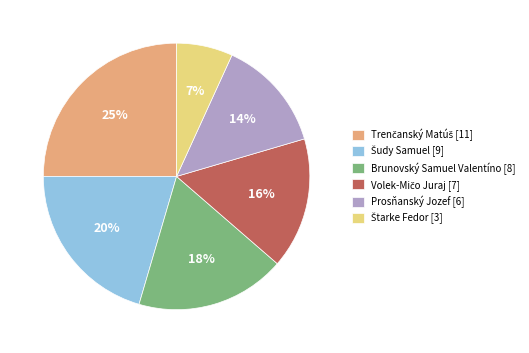

Is Brunovský Samuel Valentíno [8] the majority of the pie?

No